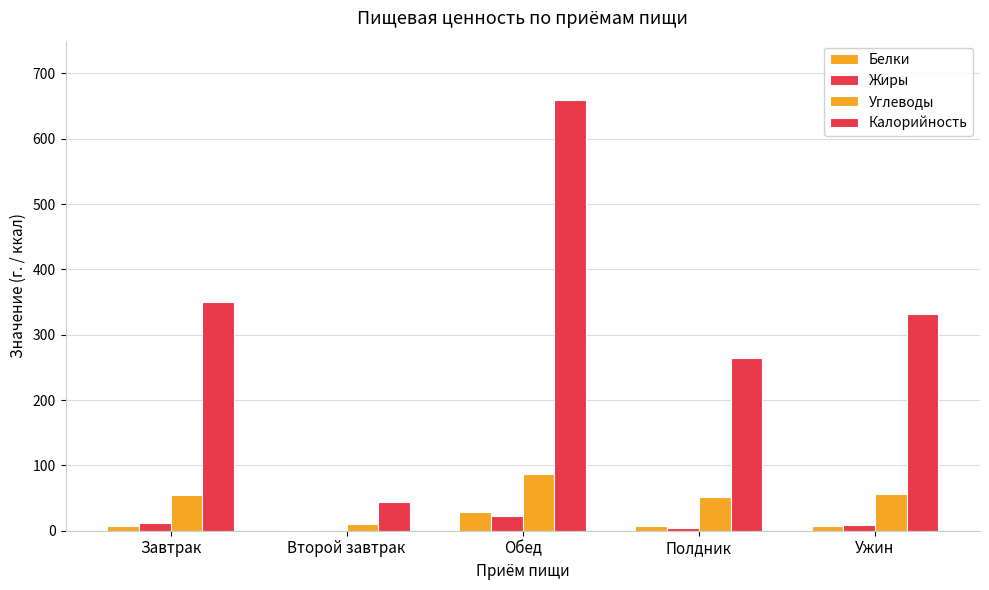

What is the sum of all Белки values?

50.1